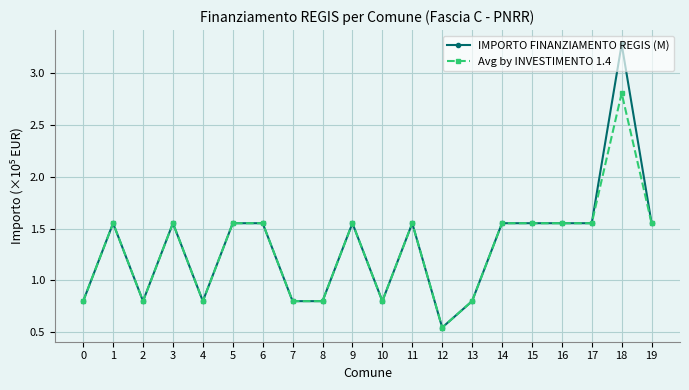

At which category does Avg by INVESTIMENTO 1.4 reach its first local valley?

2